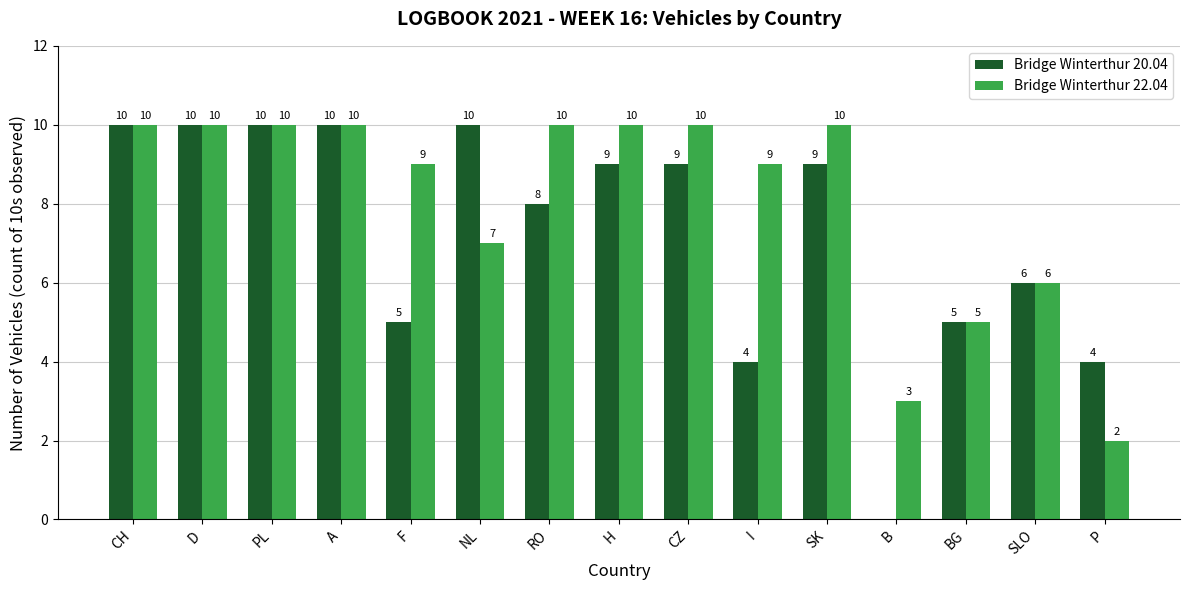

The value of Bridge Winterthur 20.04 at NL is 10. True or false?

True